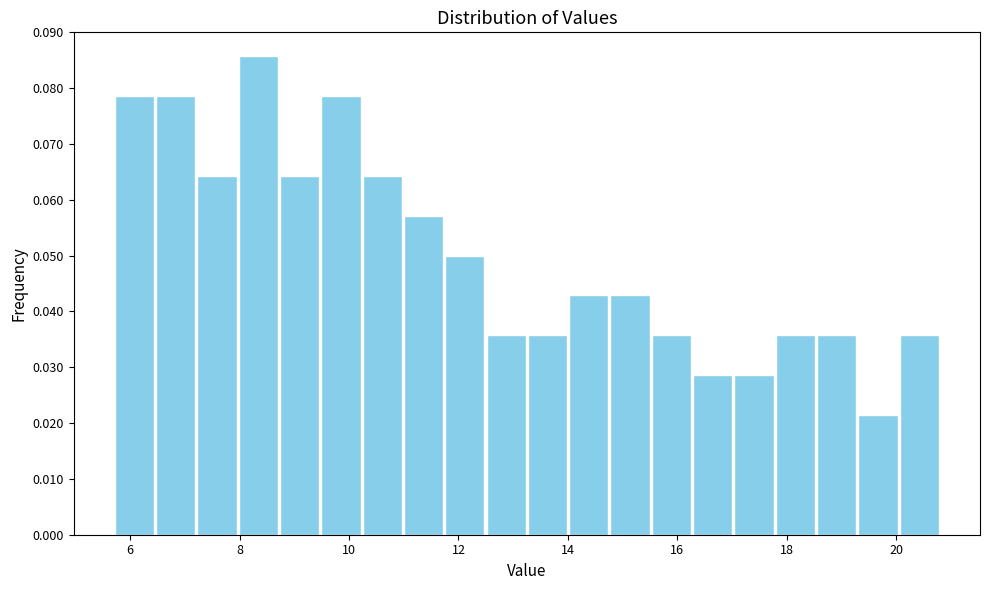

Around what value on the x-axis is the tallest bar? Give the approximate position of its centre, as read against the axis.

8.4